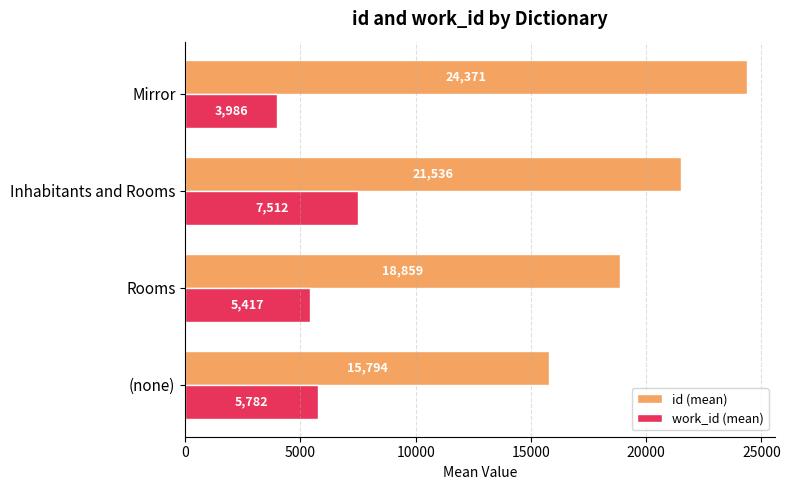

Is it true that work_id (mean) equals 5417.0 at Rooms?

True